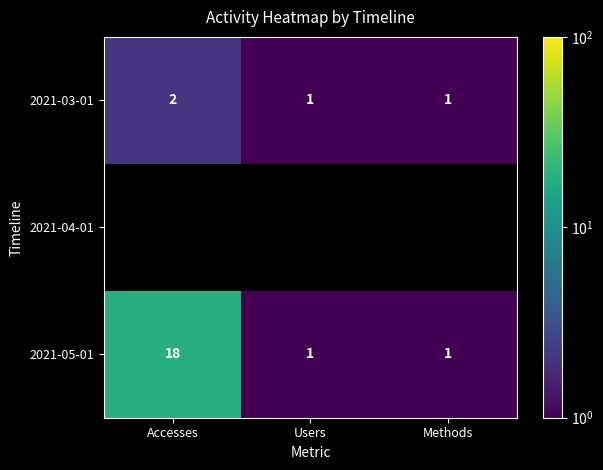

What is the smallest value displayed?

1.0